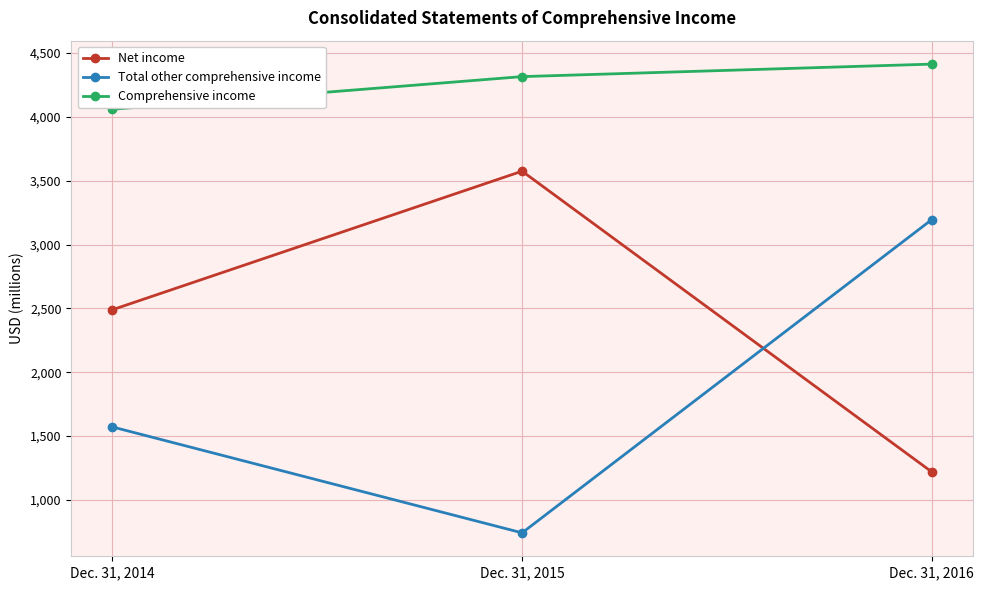

What are all the series names shown in the legend?

Net income, Total other comprehensive income, Comprehensive income